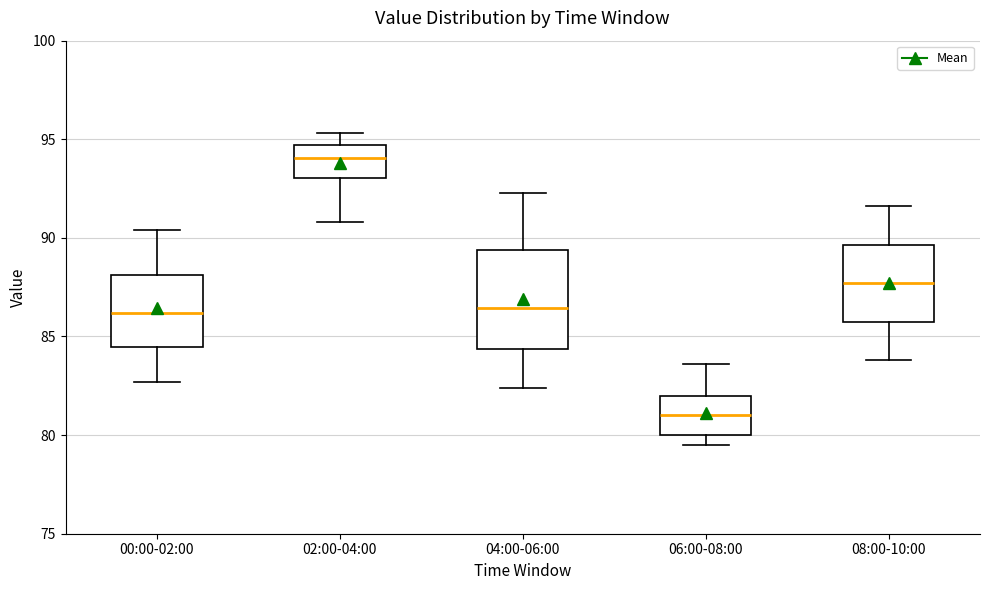

Reading left to right, transcribe this box plot: for each box, give where its median line is, the range the box spans, and where its two whiskers end, as read against the y-axis. The values are not printed on the chart, so give them approximately, as read against the axis.

00:00-02:00: median 86.0, box 84.5 to 88.0, whiskers 82.5 to 90.5
02:00-04:00: median 94.0, box 93.0 to 94.5, whiskers 91.0 to 95.5
04:00-06:00: median 86.5, box 84.5 to 89.5, whiskers 82.5 to 92.5
06:00-08:00: median 81.0, box 80.0 to 82.0, whiskers 79.5 to 83.5
08:00-10:00: median 87.5, box 86.0 to 89.5, whiskers 84.0 to 91.5